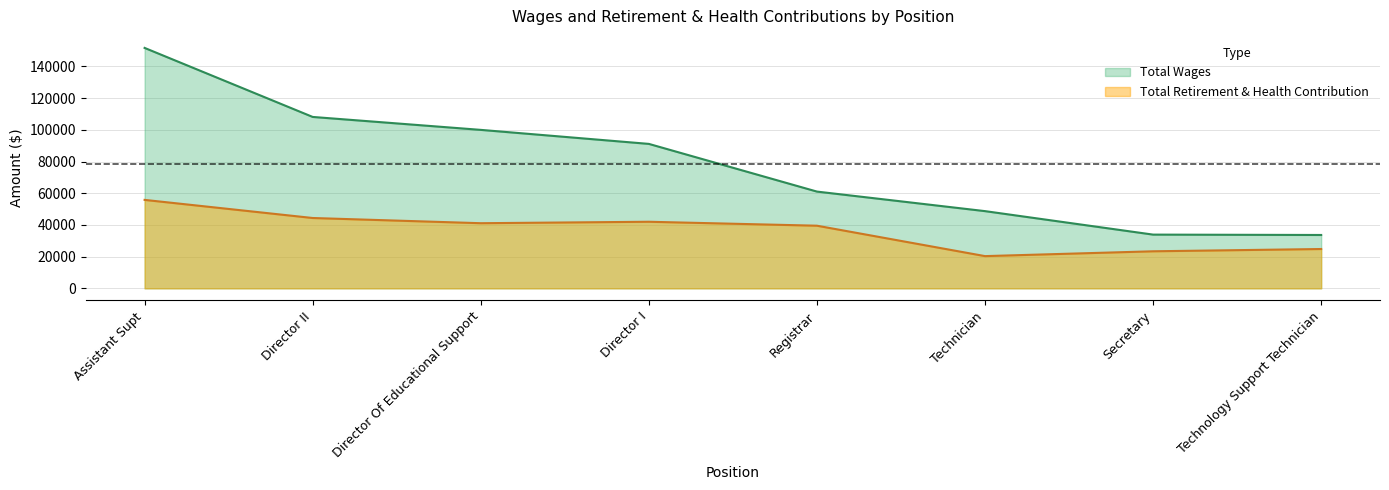

Reading left to right, list all the values displayed in this chart.

Total Wages: 151728	108170	100007	91160	61068	48731	33913	33678
Total Retirement & Health Contribution: 55825	44394	41109	42027	39535	20342	23390	24824